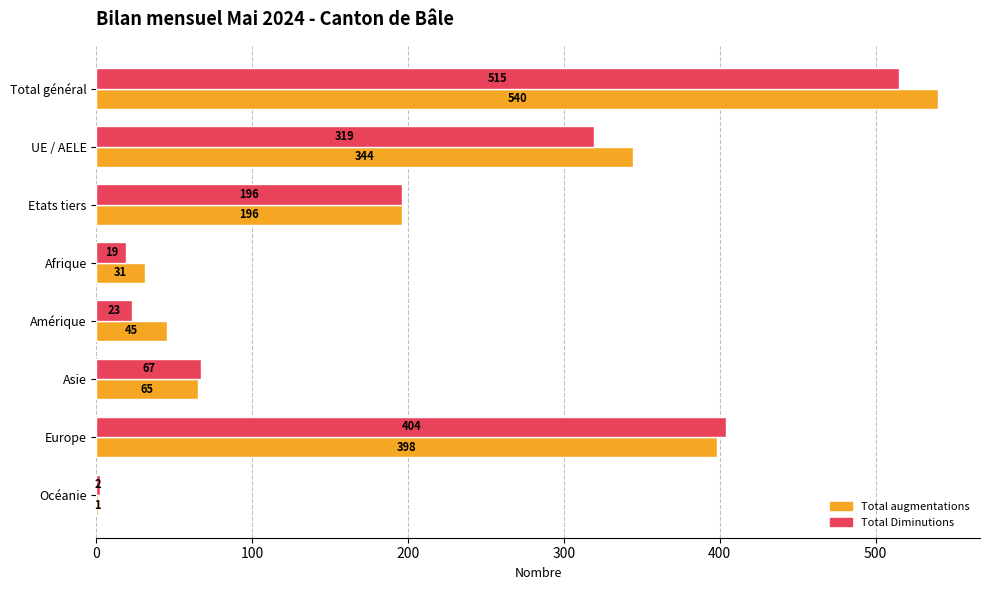

True or false: Total augmentations has a value of 27 at Amérique.

False